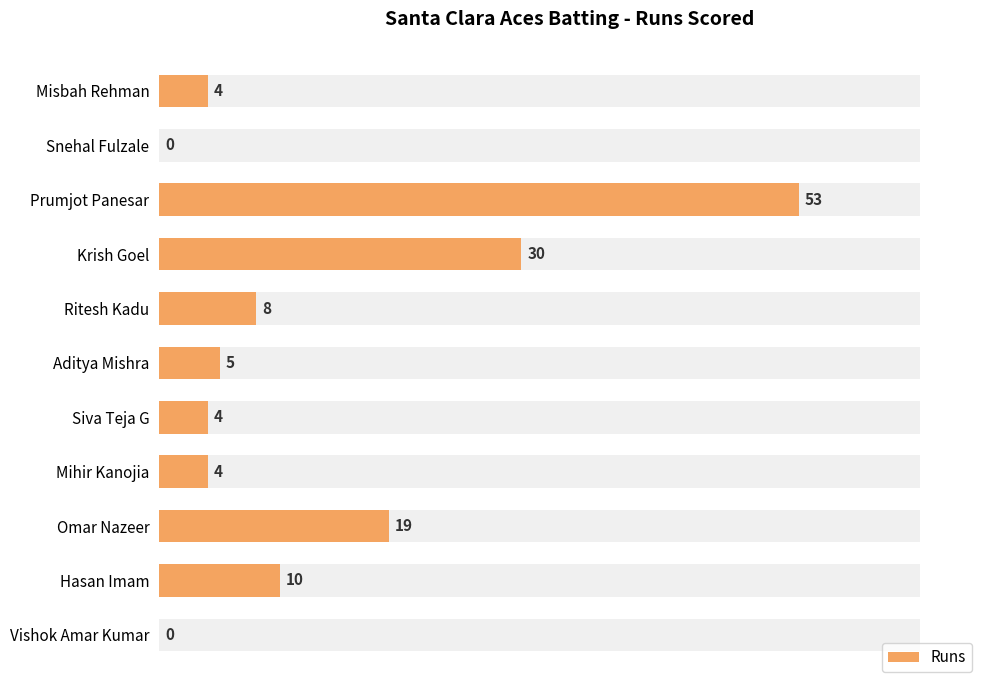

What is the sum of all values?

137